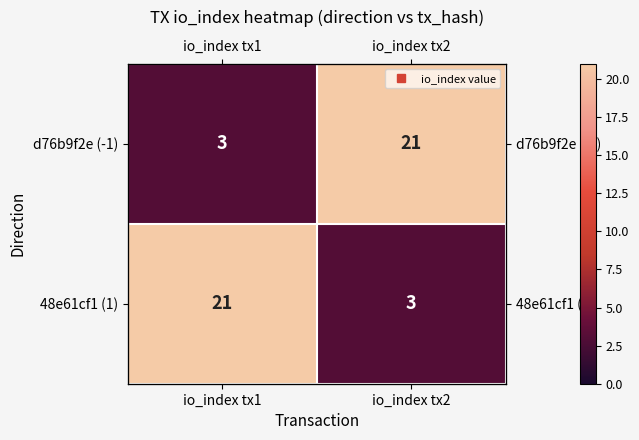

What is the maximum value shown in the chart?

21